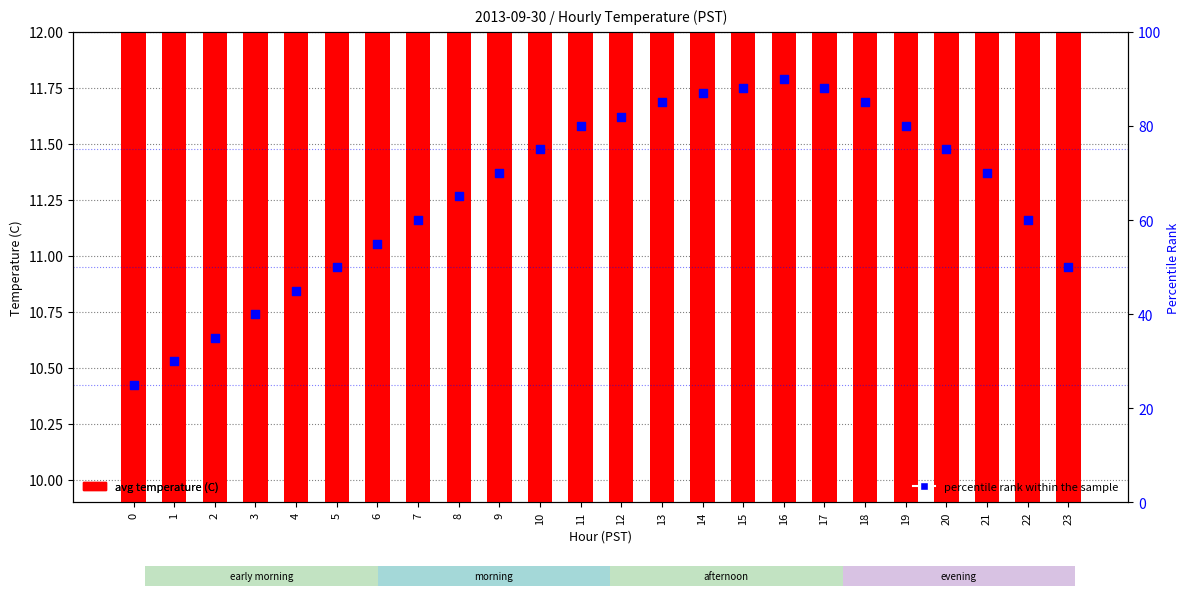

Which series has the largest total across all categories?

percentile rank within the sample